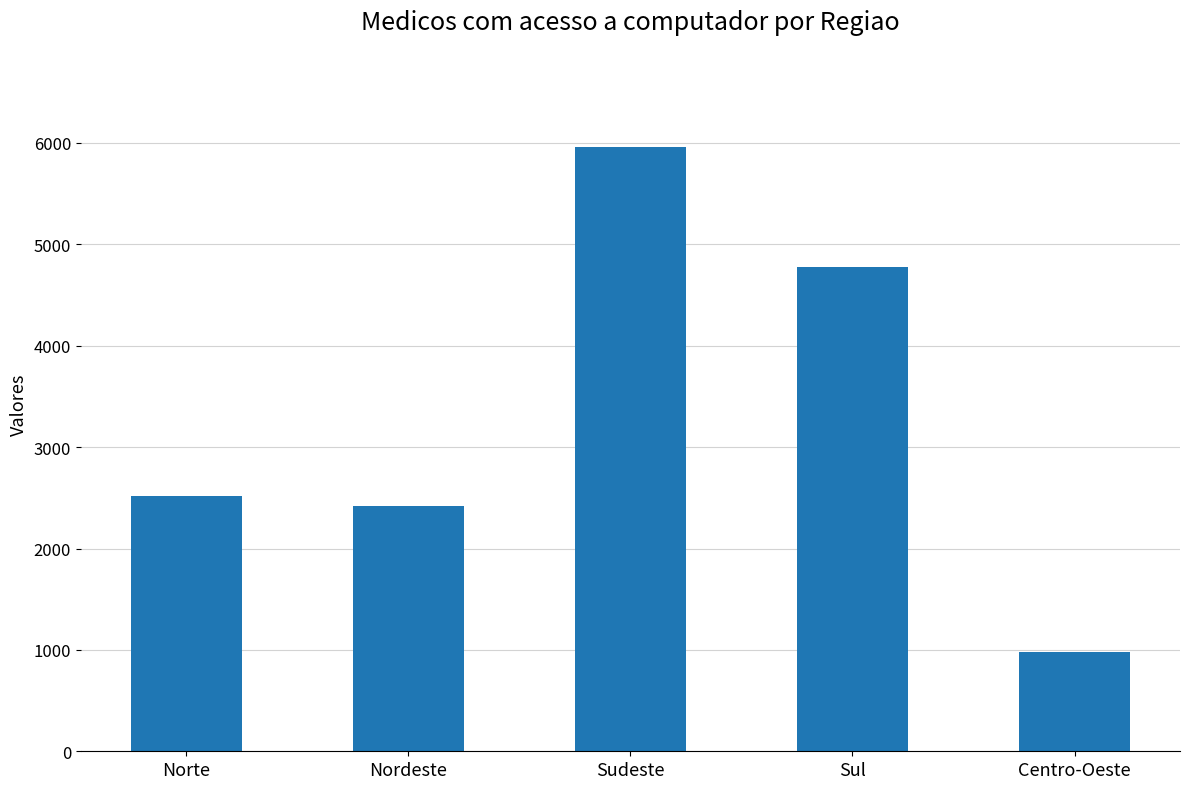

Which has a higher value, Centro-Oeste or Nordeste?

Nordeste